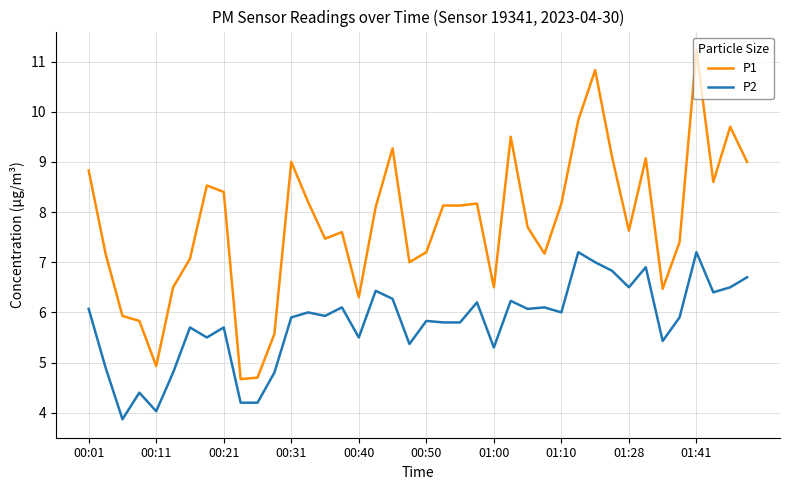

Is this an area chart (filled region under the line)?

No